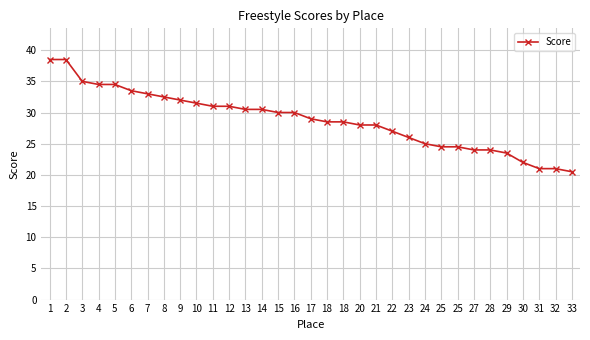

Count the number of data series in this chart.

1